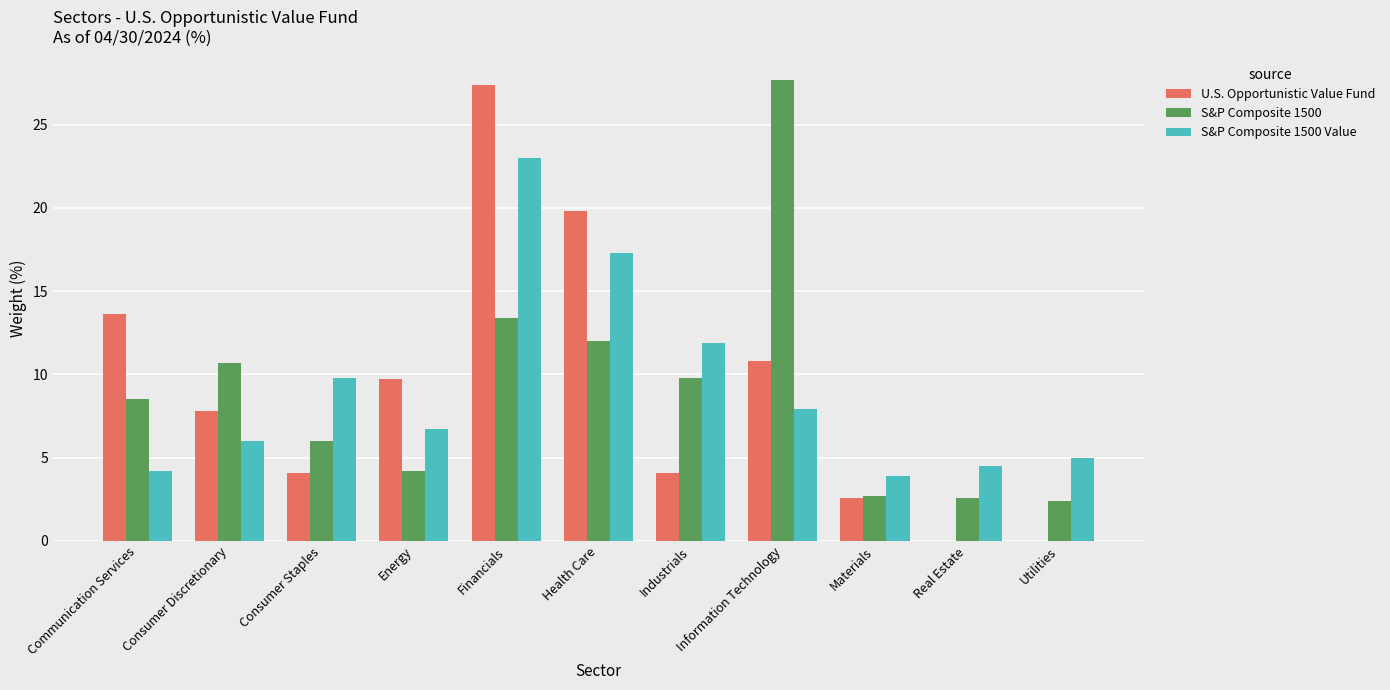

What is the sum of the S&P Composite 1500 values at Consumer Discretionary and Information Technology?

38.4